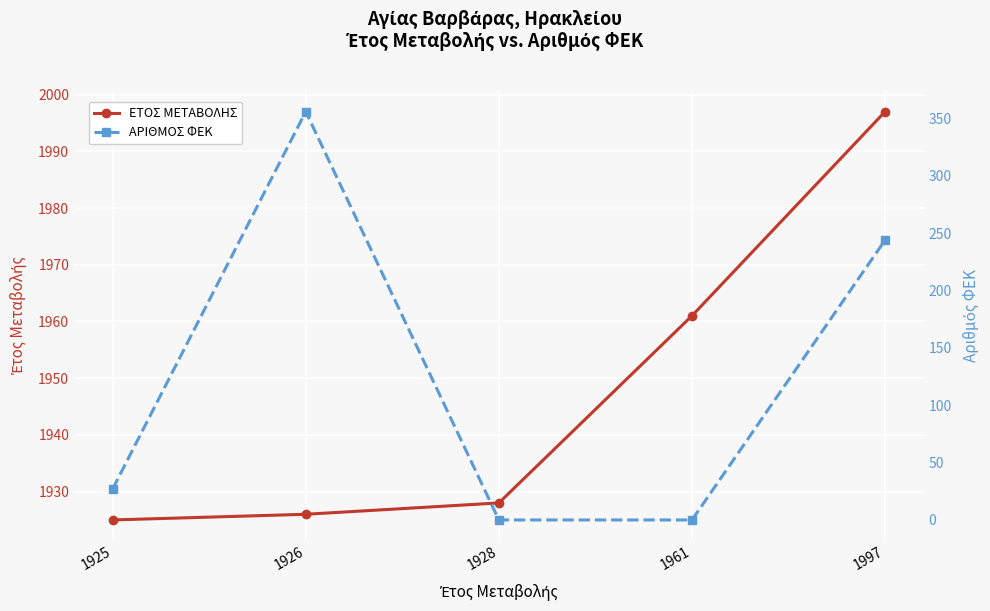

At which category is the sum across all series the highest?

1926